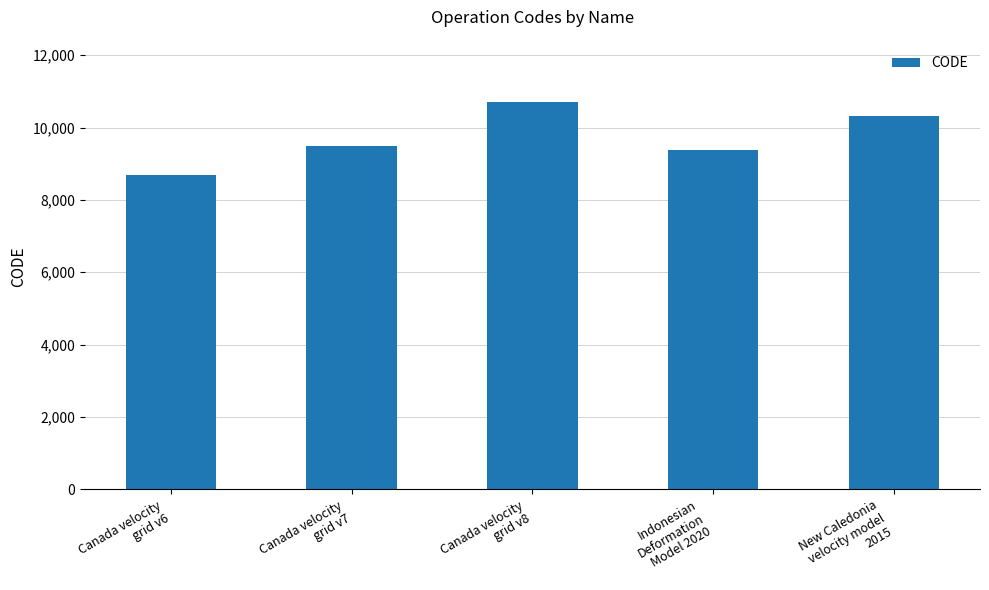

What position from the left is Indonesian
Deformation
Model 2020?

4